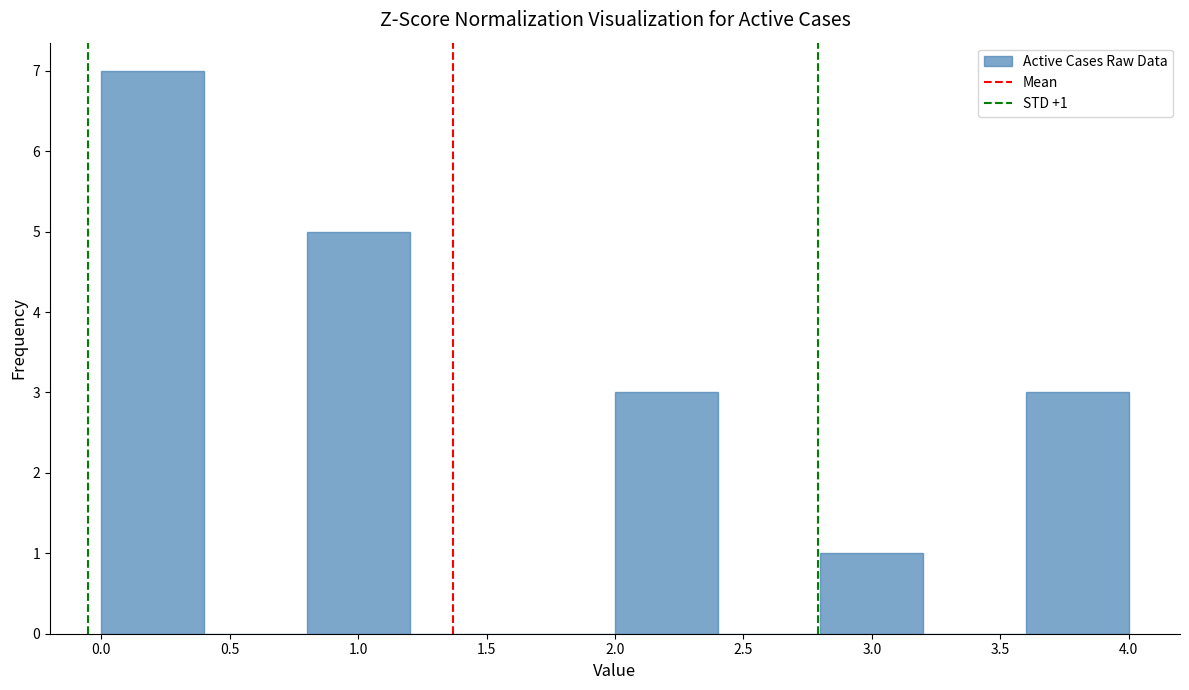

Which range on the x-axis has the tallest bar?

0.0 to 0.4